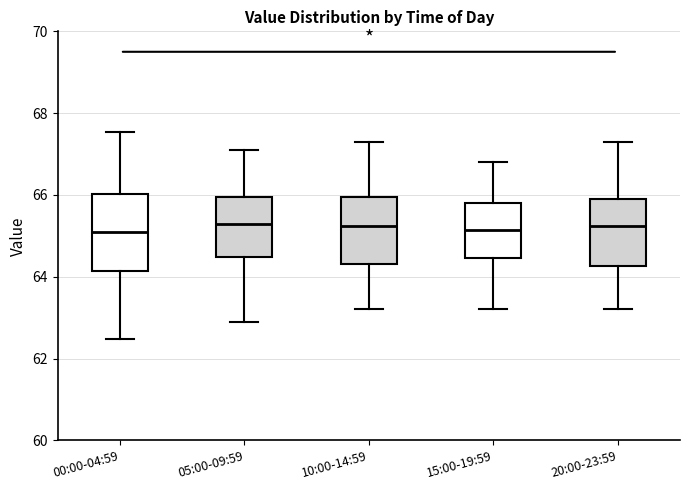

Reading left to right, read every box against the y-axis: the position of its median line, the range the box covers, and the ends of its whiskers. The values are not printed on the chart, so give them approximately, as read against the axis.

00:00-04:59: median 65.2, box 64.2 to 66.0, whiskers 62.4 to 67.6
05:00-09:59: median 65.4, box 64.4 to 66.0, whiskers 63.0 to 67.2
10:00-14:59: median 65.2, box 64.4 to 66.0, whiskers 63.2 to 67.4
15:00-19:59: median 65.2, box 64.4 to 65.8, whiskers 63.2 to 66.8
20:00-23:59: median 65.2, box 64.2 to 66.0, whiskers 63.2 to 67.4